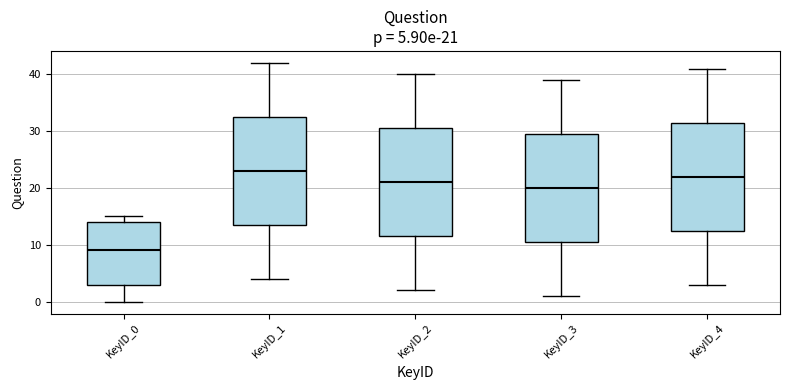

Which box's median line is the lowest?

KeyID_0